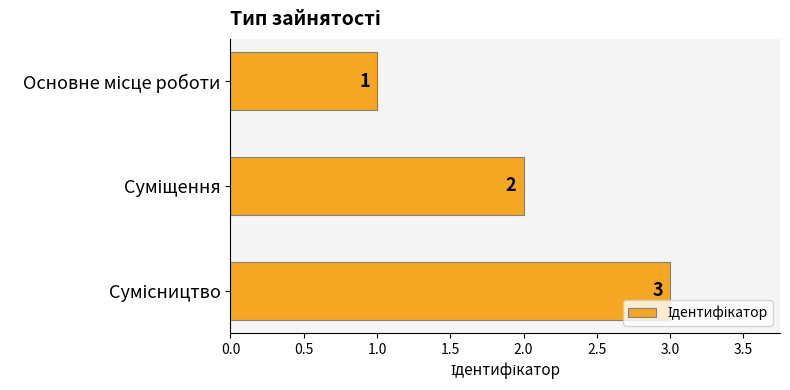

What is the value of the 1st bar from the top?

1